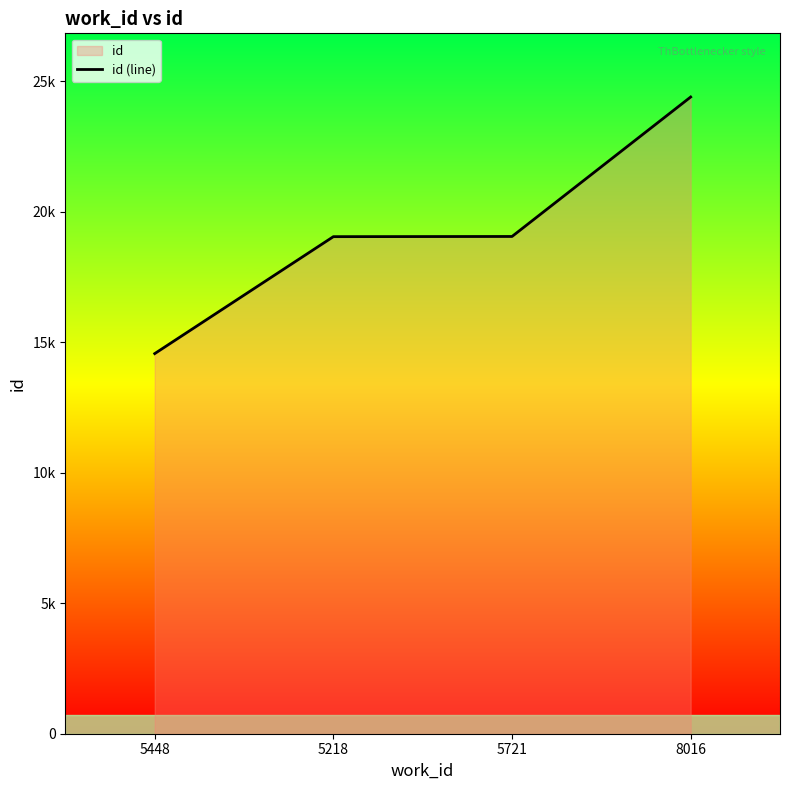

True or false: the data shows 34224 at 5721.

False